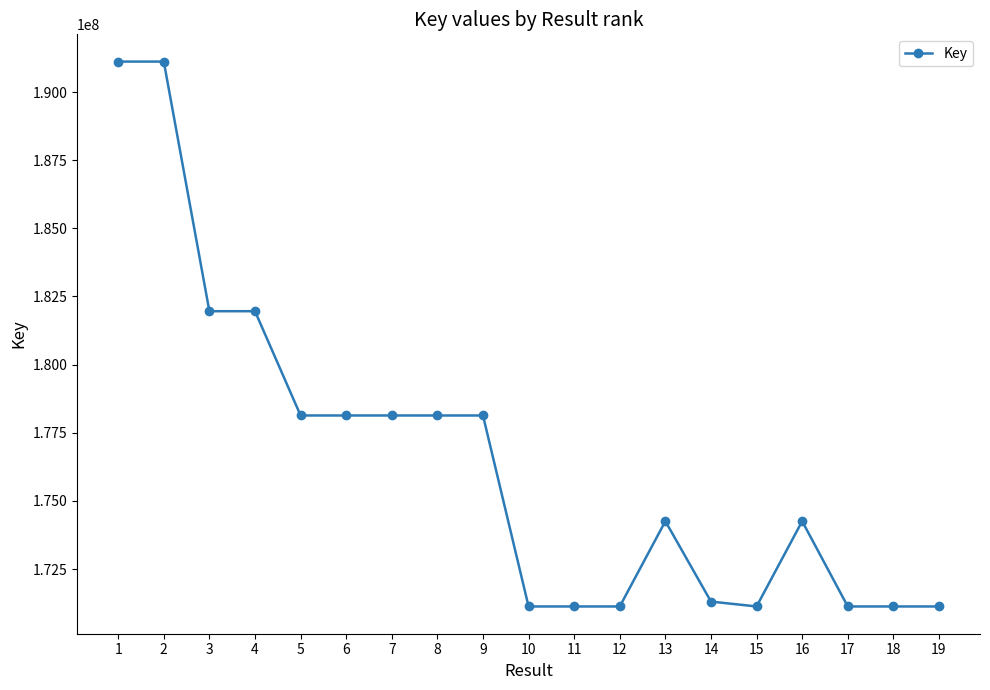

What is the value of the 11th point from the left?

171126973